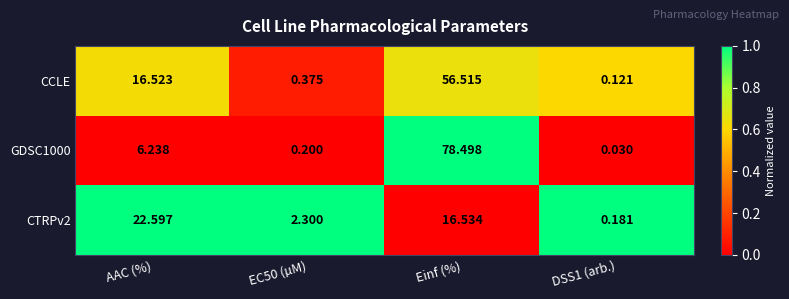

Where does the GDSC1000 series first go above 6?

AAC (%)